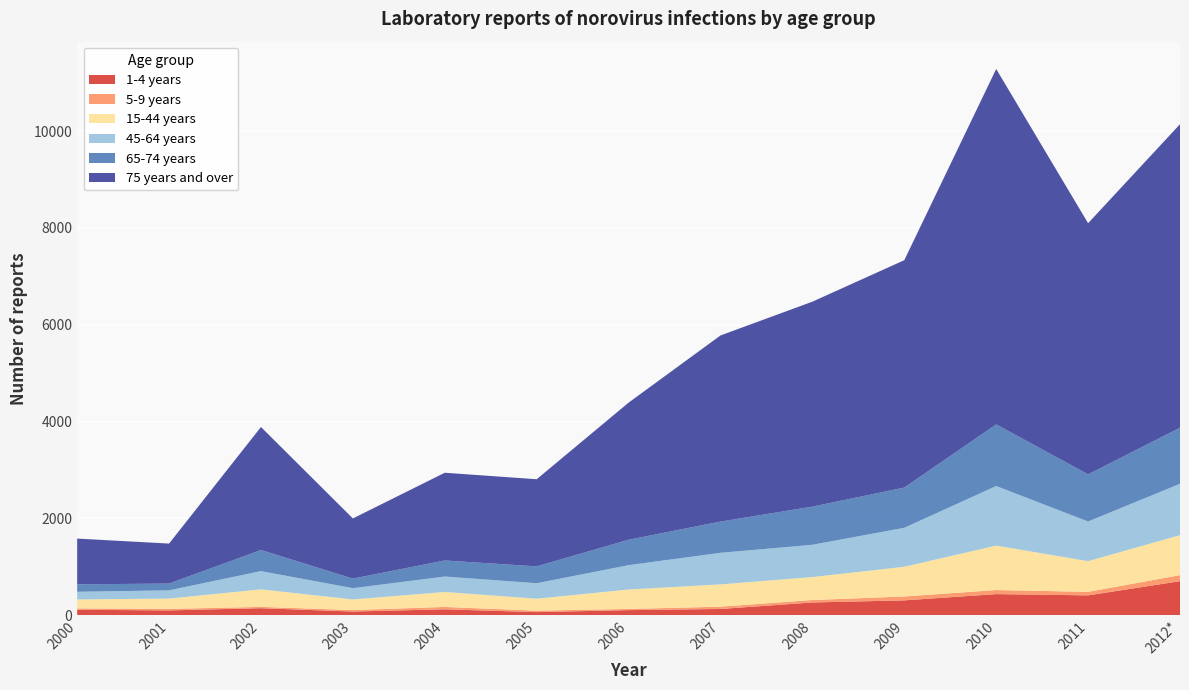

Reading right to left, what are all the values shown in this chart?

1-4 years: 702	409	435	306	262	128	104	63	121	75	144	98	112
5-9 years: 125	73	84	80	51	47	25	30	49	31	27	32	28
15-44 years: 826	634	918	614	474	461	401	247	309	219	362	213	185
45-64 years: 1061	819	1231	805	667	652	503	320	319	233	377	170	158
65-74 years: 1158	974	1273	831	788	645	525	348	332	197	436	140	154
75 years and over: 6270	5188	7342	4697	4234	3845	2832	1800	1812	1243	2541	826	945